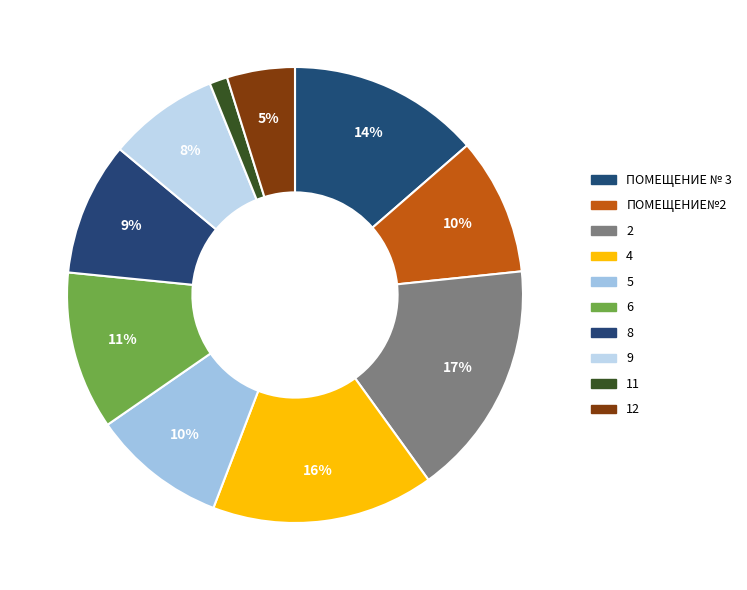

How much of the chart is everything except 12?

95.2%